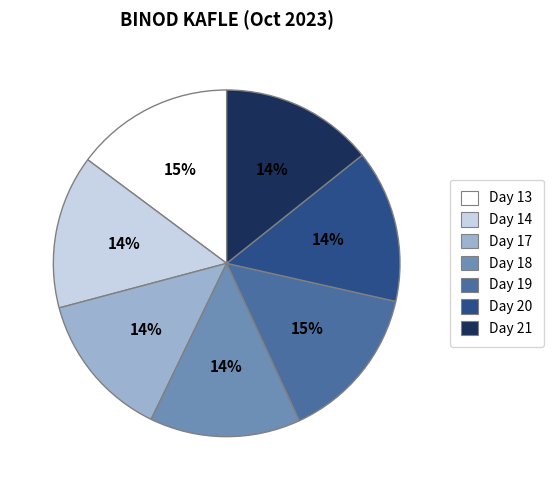

Is the sum of Day 13 and Day 14 greater than half?

No